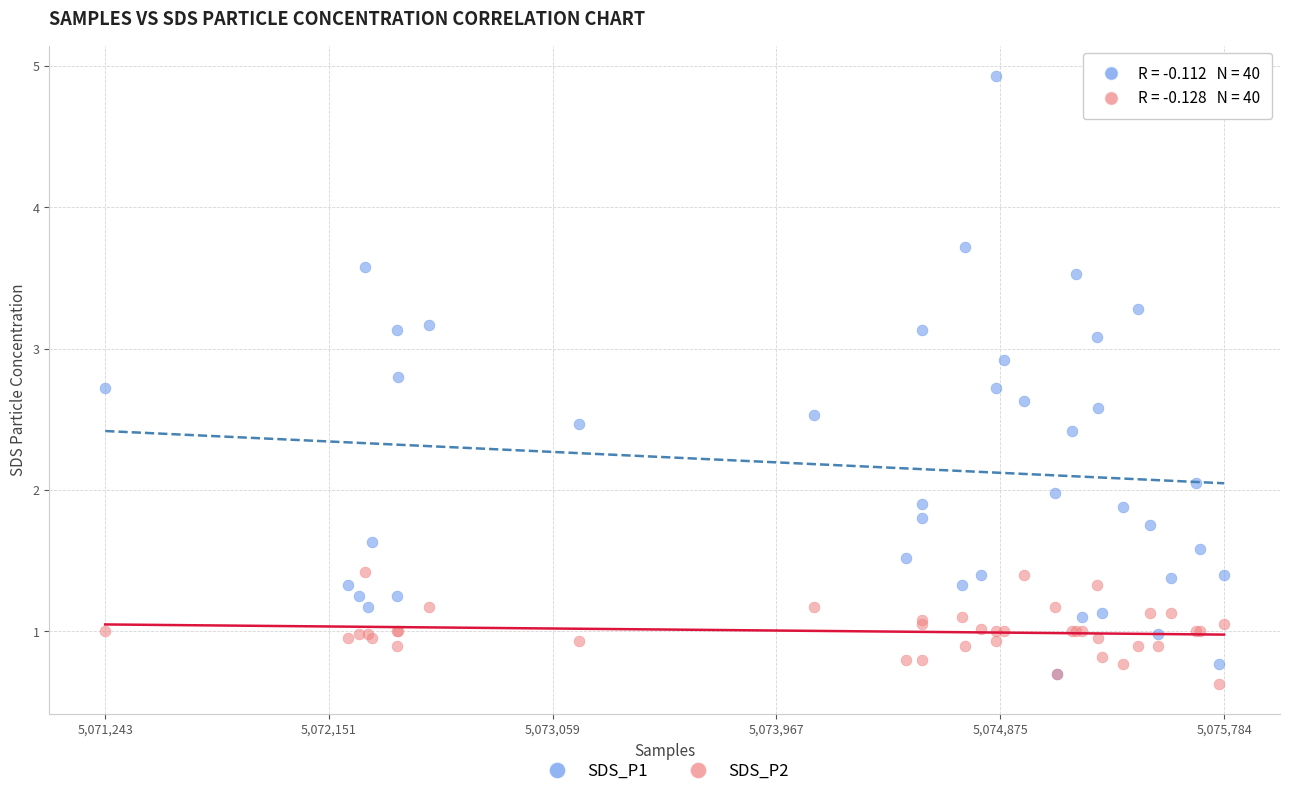

Which series reaches the maximum Y coordinate?

SDS_P1